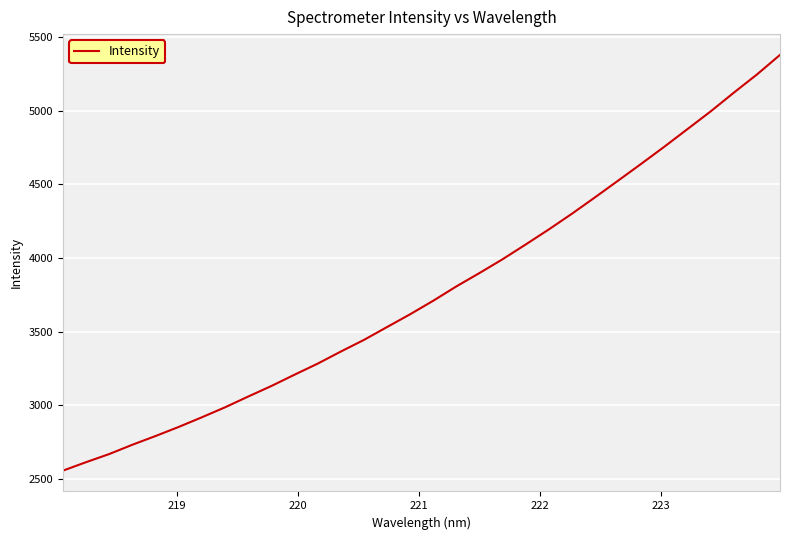

How many lines are shown in the chart?

1